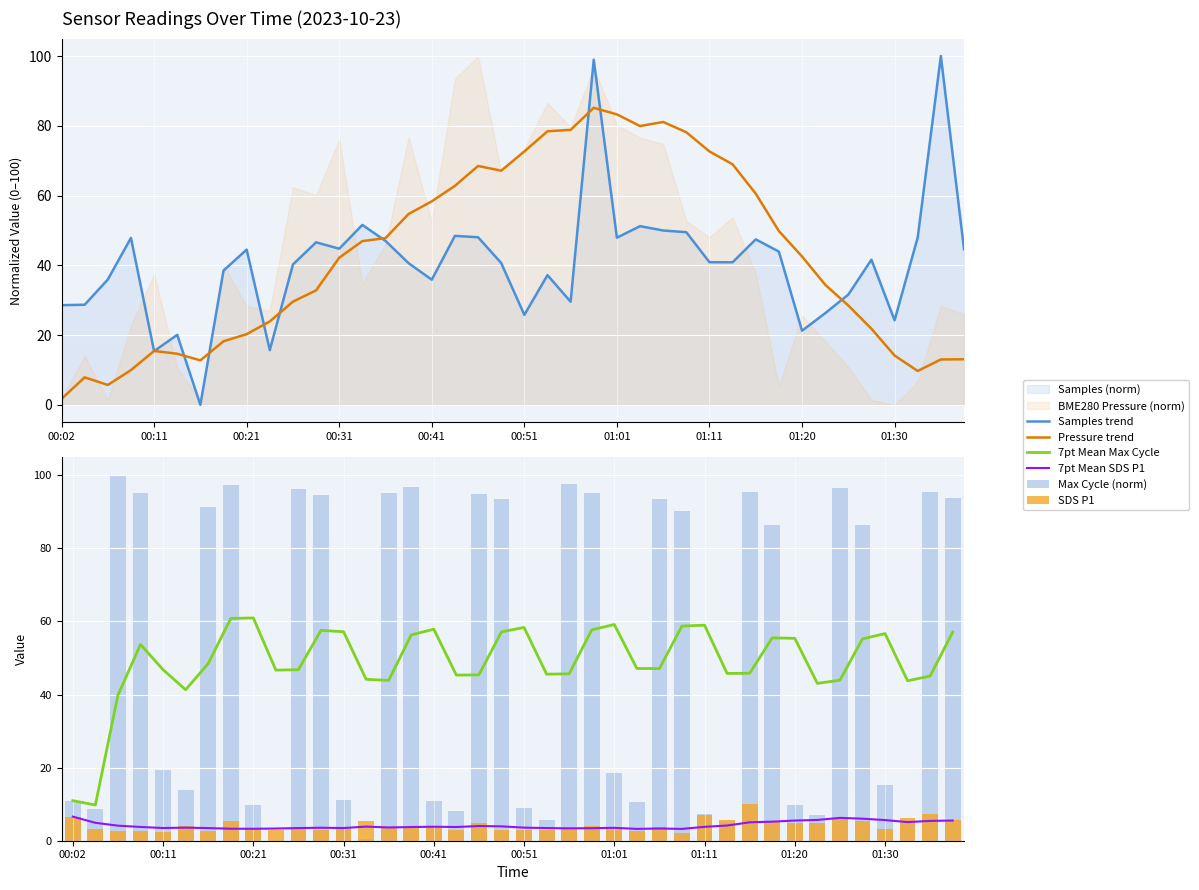

Does the chart contain any negative values?

No